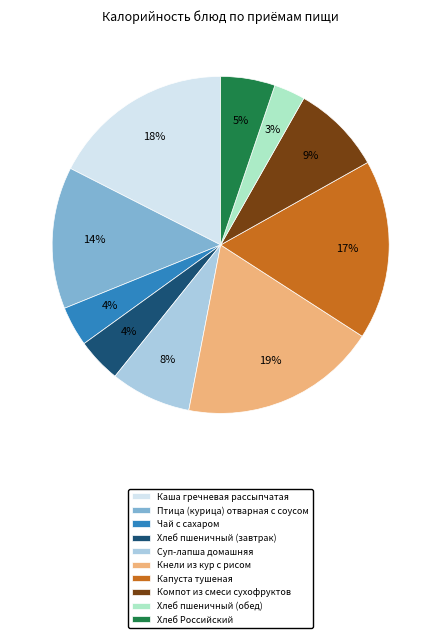

To the nearest percent, what is the difference between the largest and smallest slice percentages?

16%